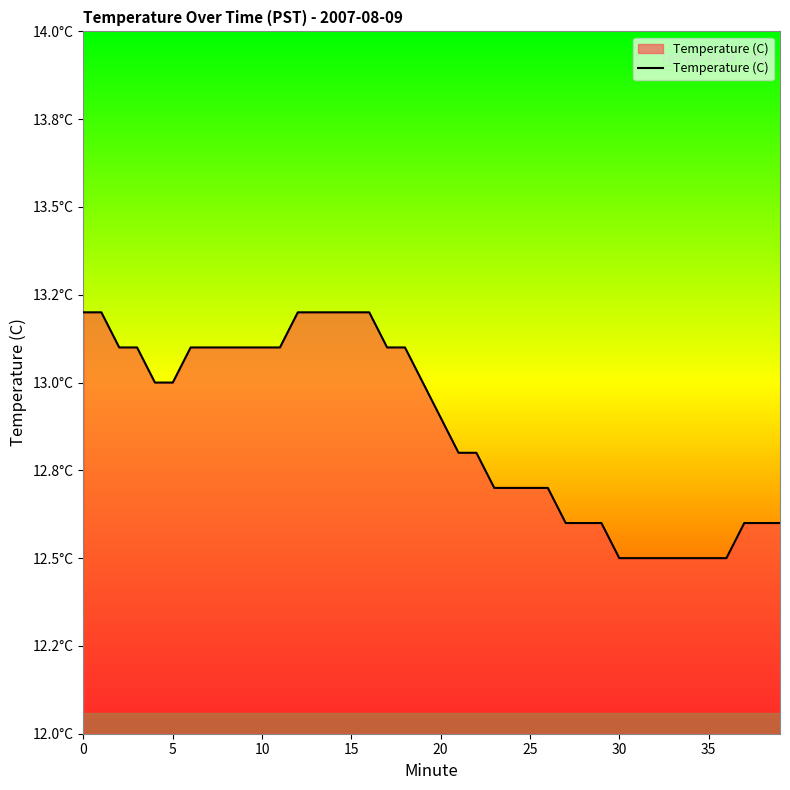

Reading left to right, extract all data points from this chart.

13.2	13.2	13.1	13.1	13.0	13.0	13.1	13.1	13.1	13.1	13.1	13.1	13.2	13.2	13.2	13.2	13.2	13.1	13.1	13.0	12.9	12.8	12.8	12.7	12.7	12.7	12.7	12.6	12.6	12.6	12.5	12.5	12.5	12.5	12.5	12.5	12.5	12.6	12.6	12.6